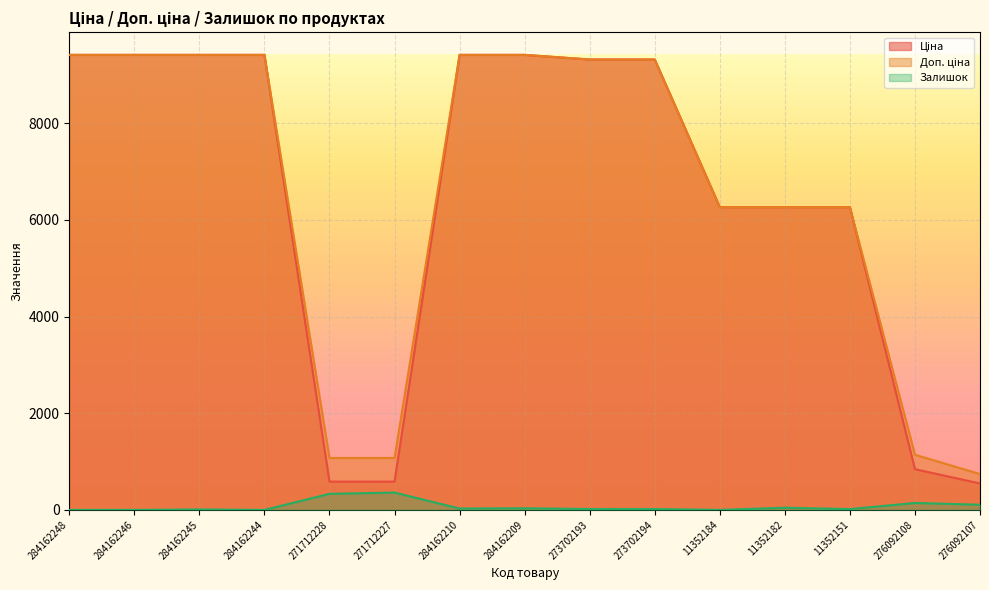

Which series has the widest spread of values?

Ціна